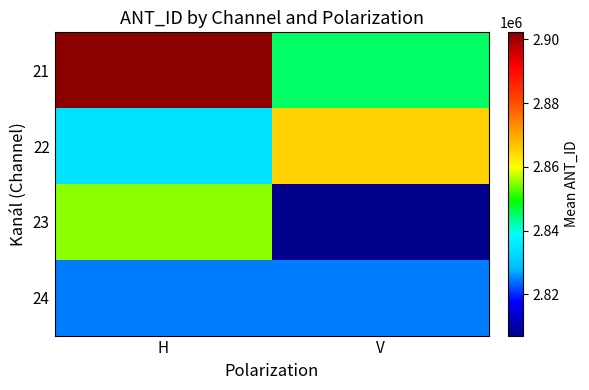

Between H and V, which is larger?

H